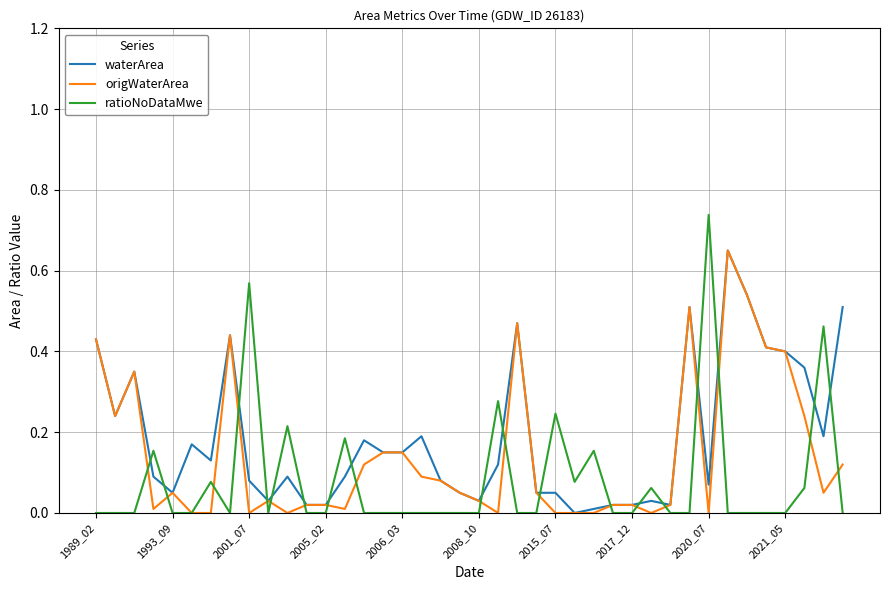

Which series ends up on top after the final intersection of ratioNoDataMwe and waterArea?

waterArea